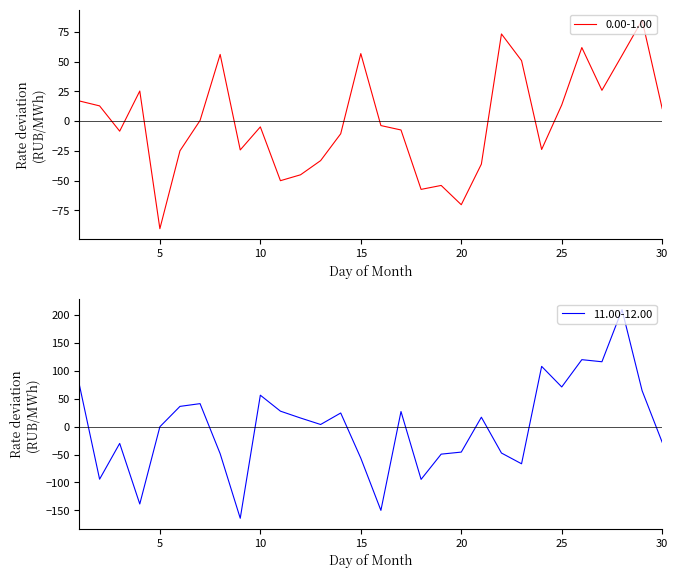

How many data points does each series have?

30